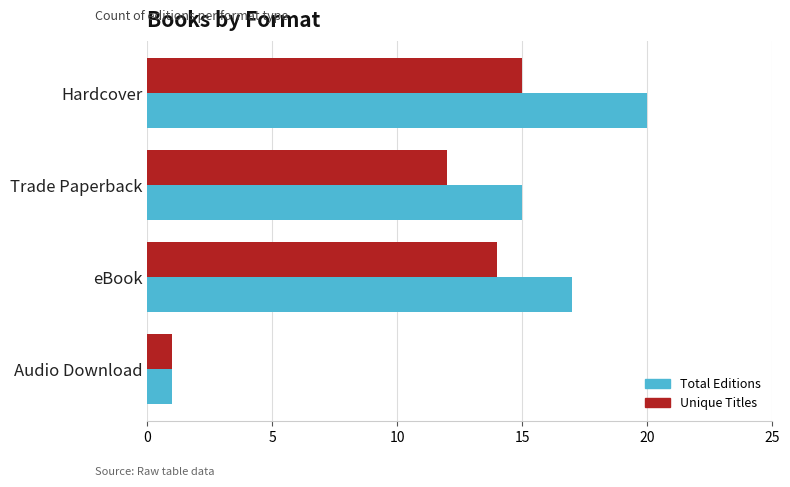

Which series has the widest spread of values?

Total Editions